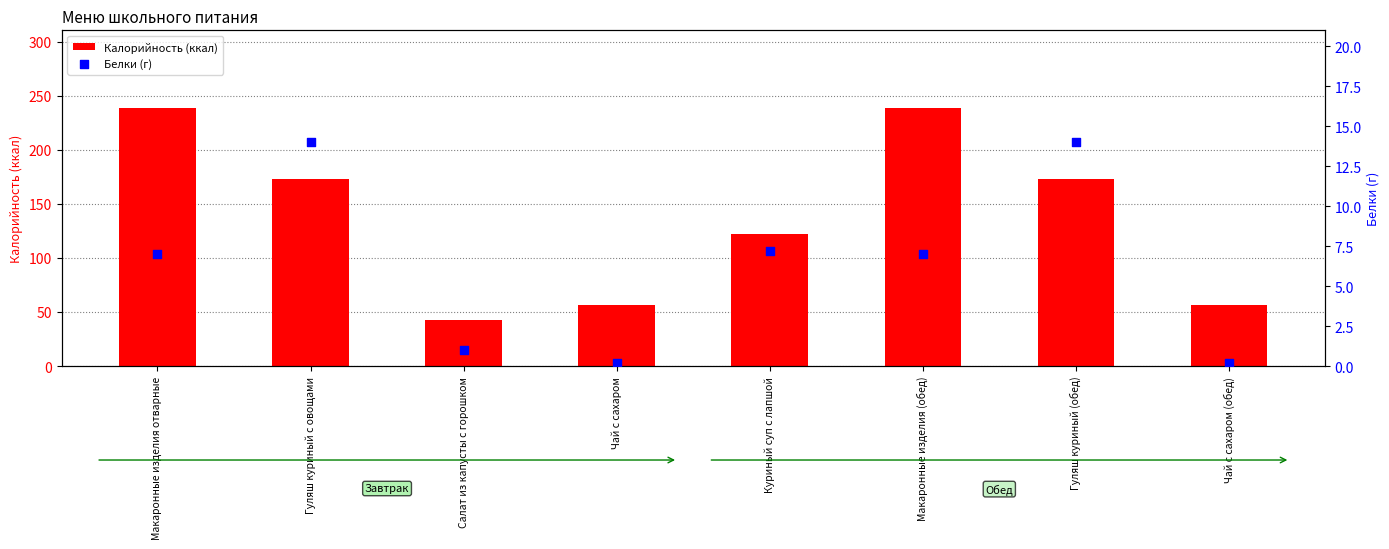

Which series has the largest Y range (max minus min)?

Калорийность (ккал)